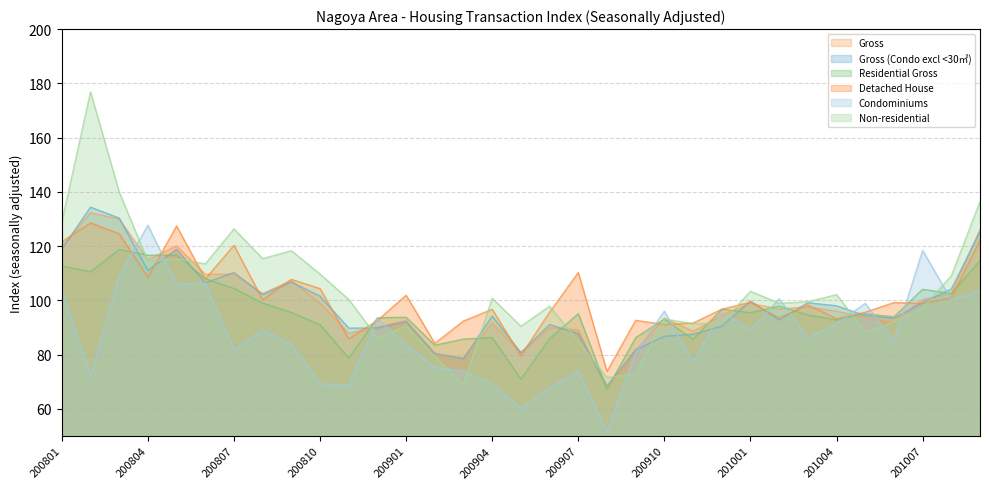

Which series has the widest spread of values?

Non-residential